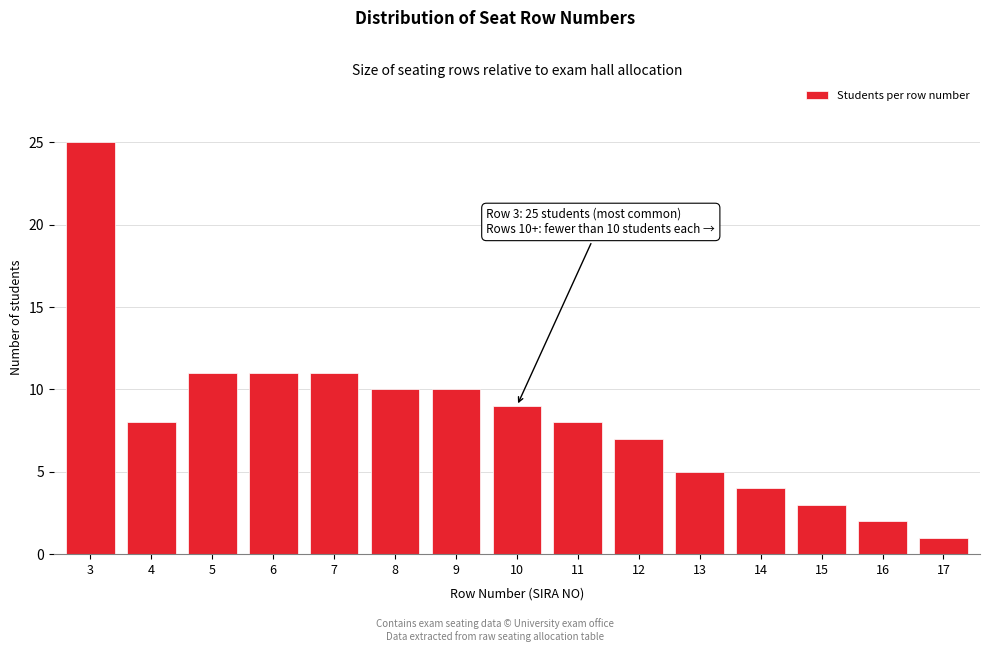

Reading left to right, list all the values displayed in this chart.

25	8	11	11	11	10	10	9	8	7	5	4	3	2	1